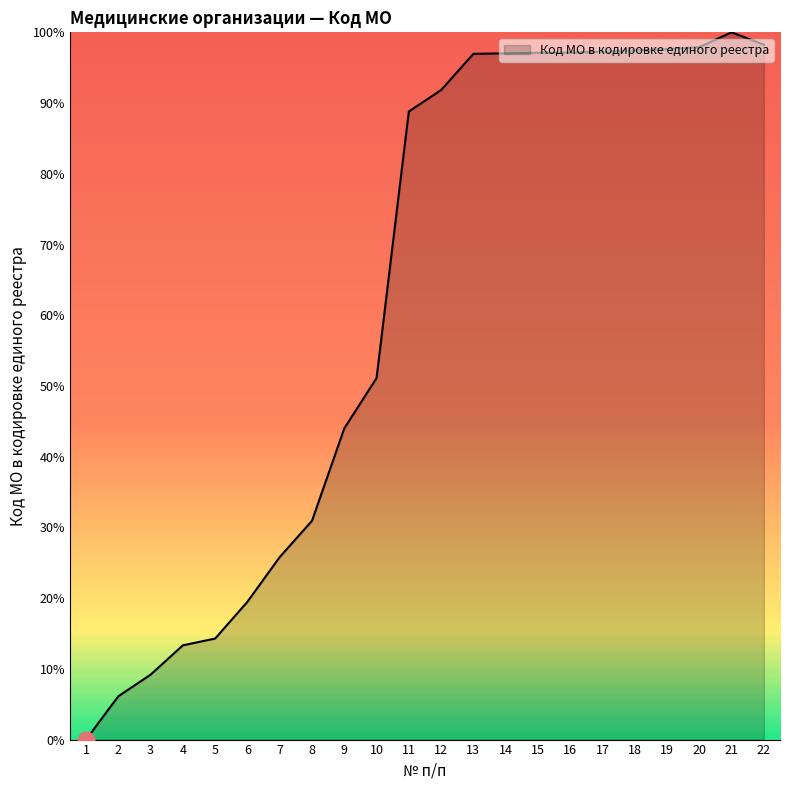

What is the difference between the maximum and minimum values?

100.0